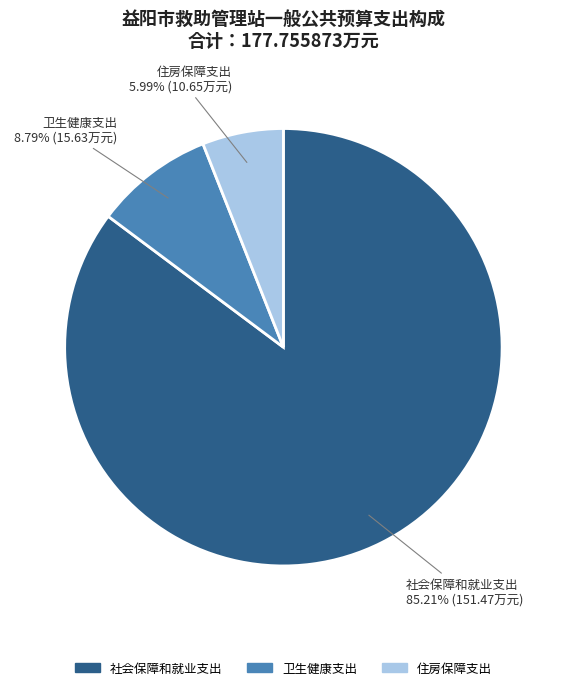

What is the majority slice?

社会保障和就业支出